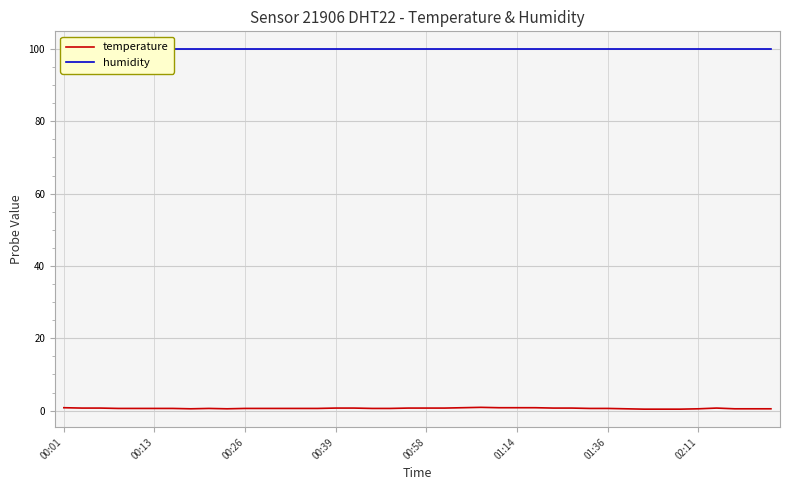

What is the value of the temperature point at the 23rd from the left?

0.8